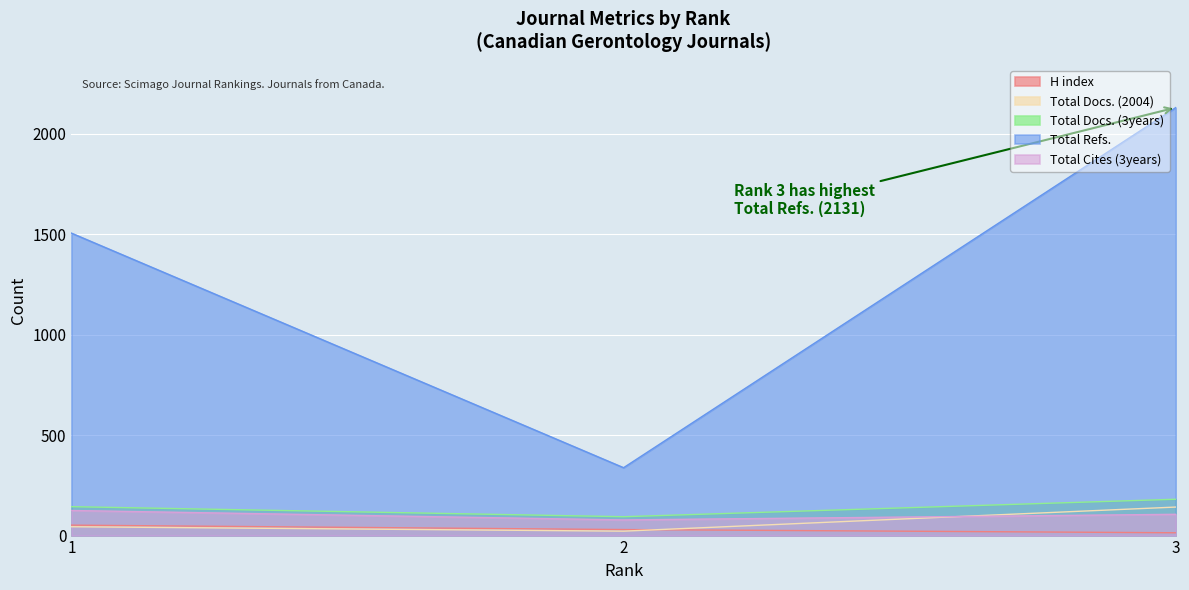

Reading left to right, what are all the values shown in this chart?

H index: 1=52	2=30	3=14
Total Docs. (2004): 1=44	2=22	3=142
Total Docs. (3years): 1=144	2=94	3=181
Total Refs.: 1=1506	2=338	3=2131
Total Cites (3years): 1=125	2=78	3=106